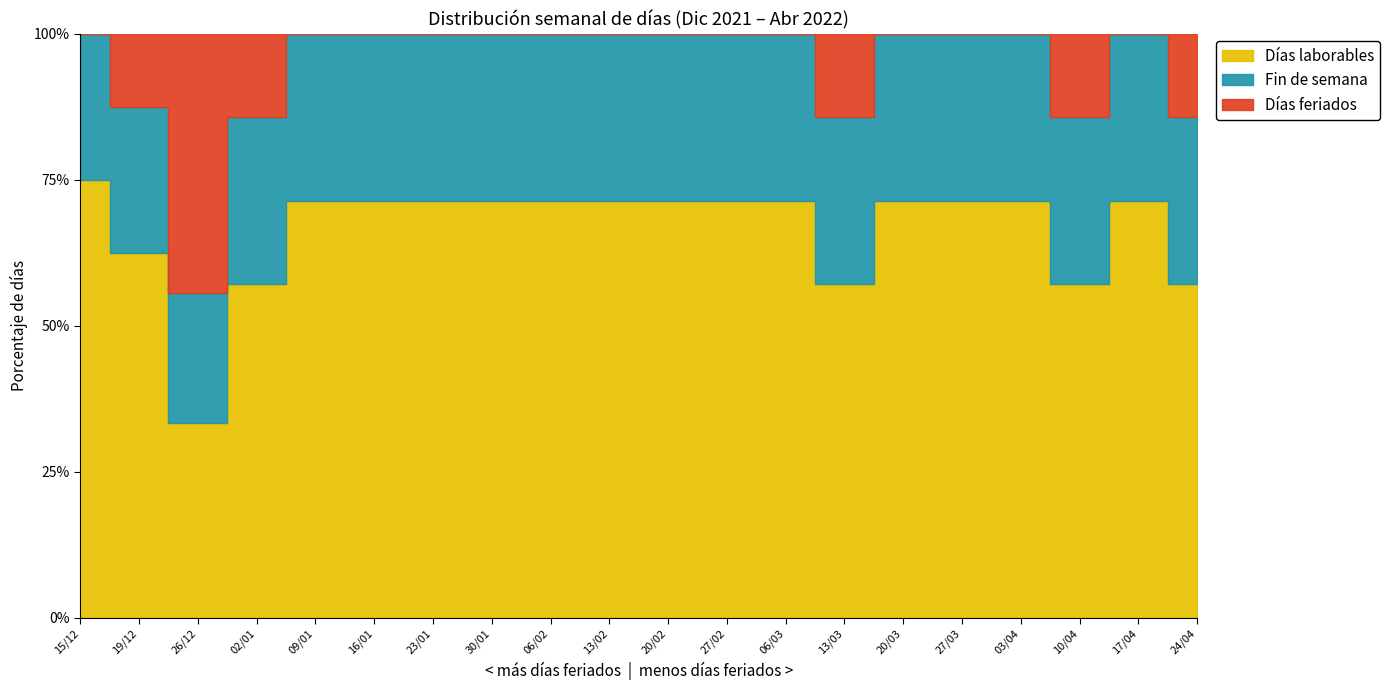

Which series ends up on top after the final intersection of Días feriados and Fin de semana?

Fin de semana